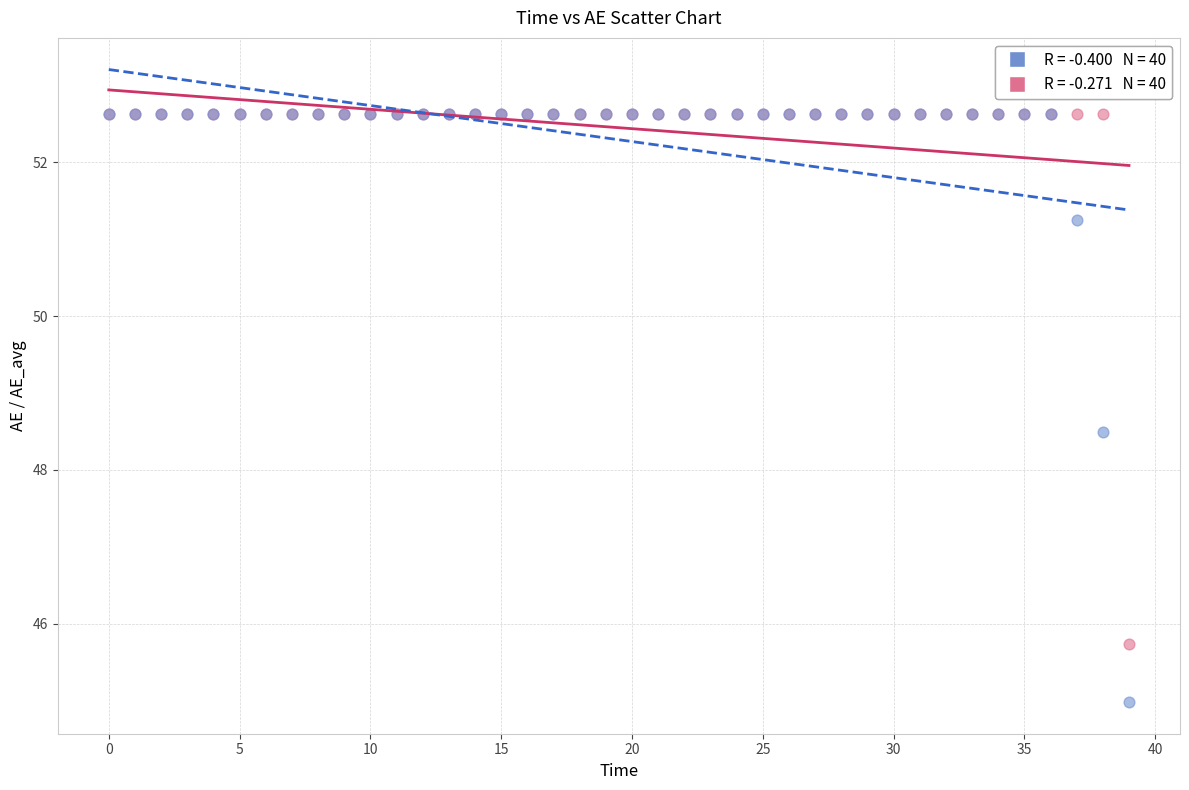

Across all series, what Y value is closest to 48?

48.5